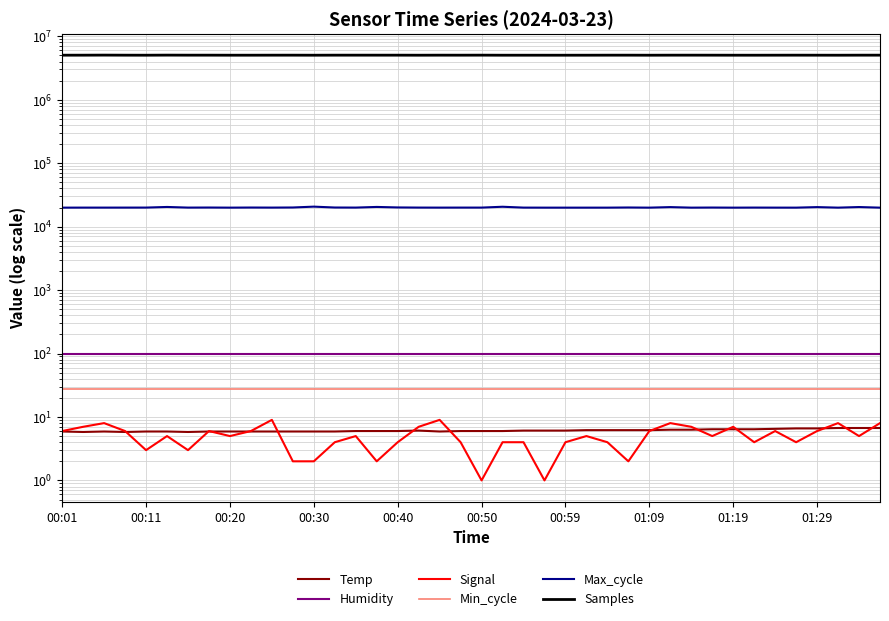

True or false: Min_cycle and Temp cross at least once.

False